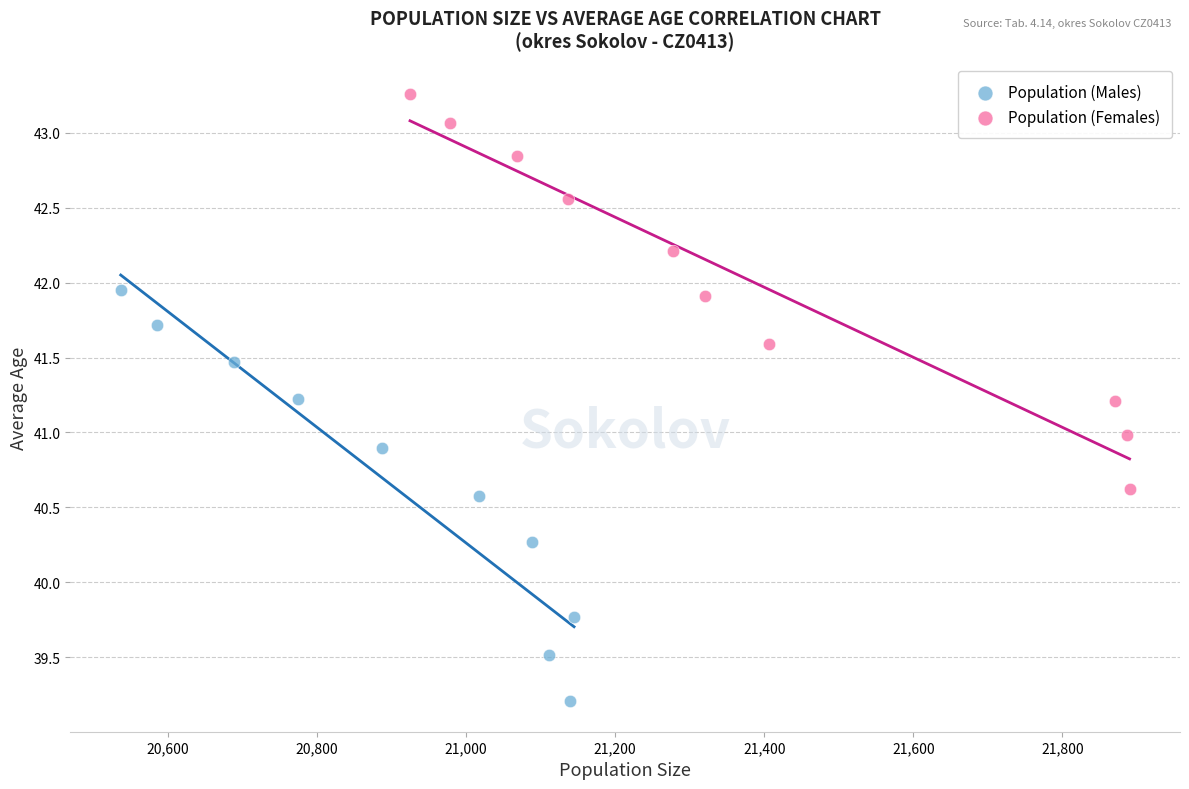

Which series reaches the minimum Y coordinate?

Population (Males)